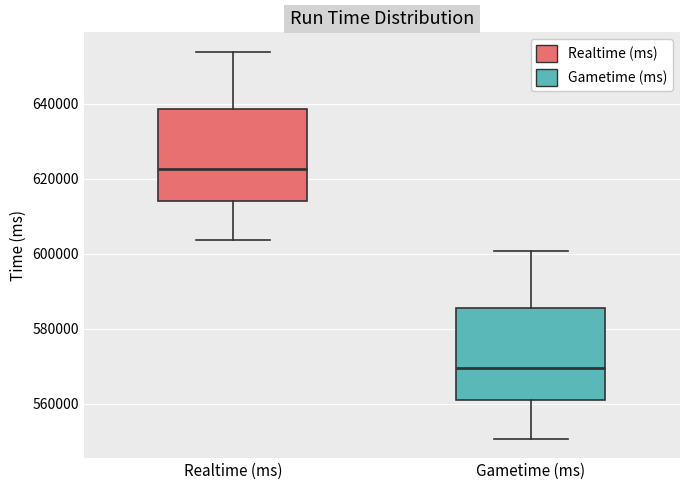

Where is the lower edge of the box for Realtime (ms) on the y-axis? The values are not printed on the chart, so give them approximately, as read against the axis.

614000